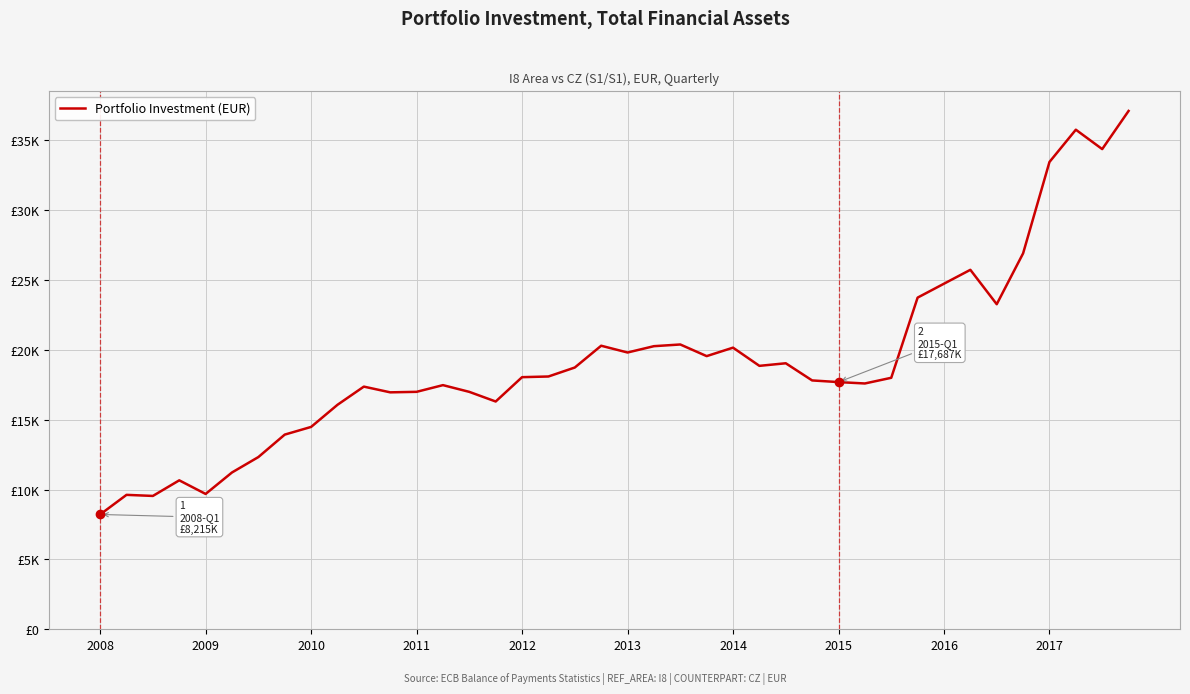

What is the minimum value shown in the chart?

8214.7